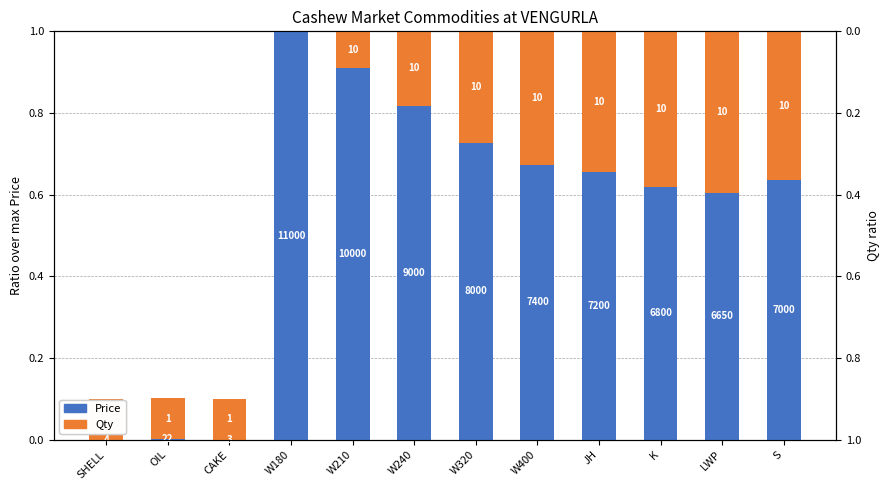

What is the label of the 4th bar from the left?

W180